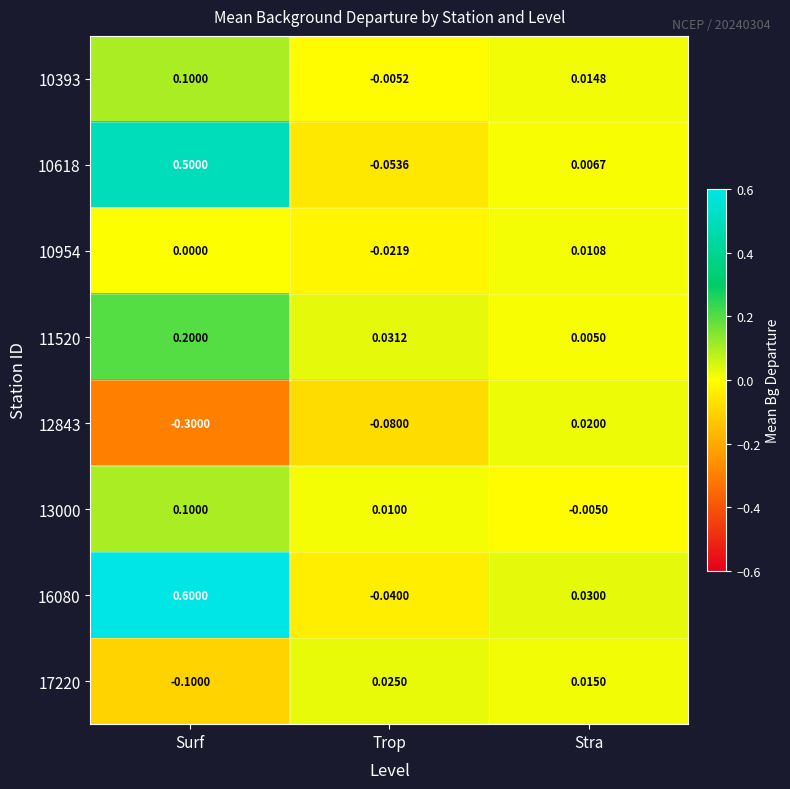

What is the difference between the highest and lowest values at Surf?

0.9